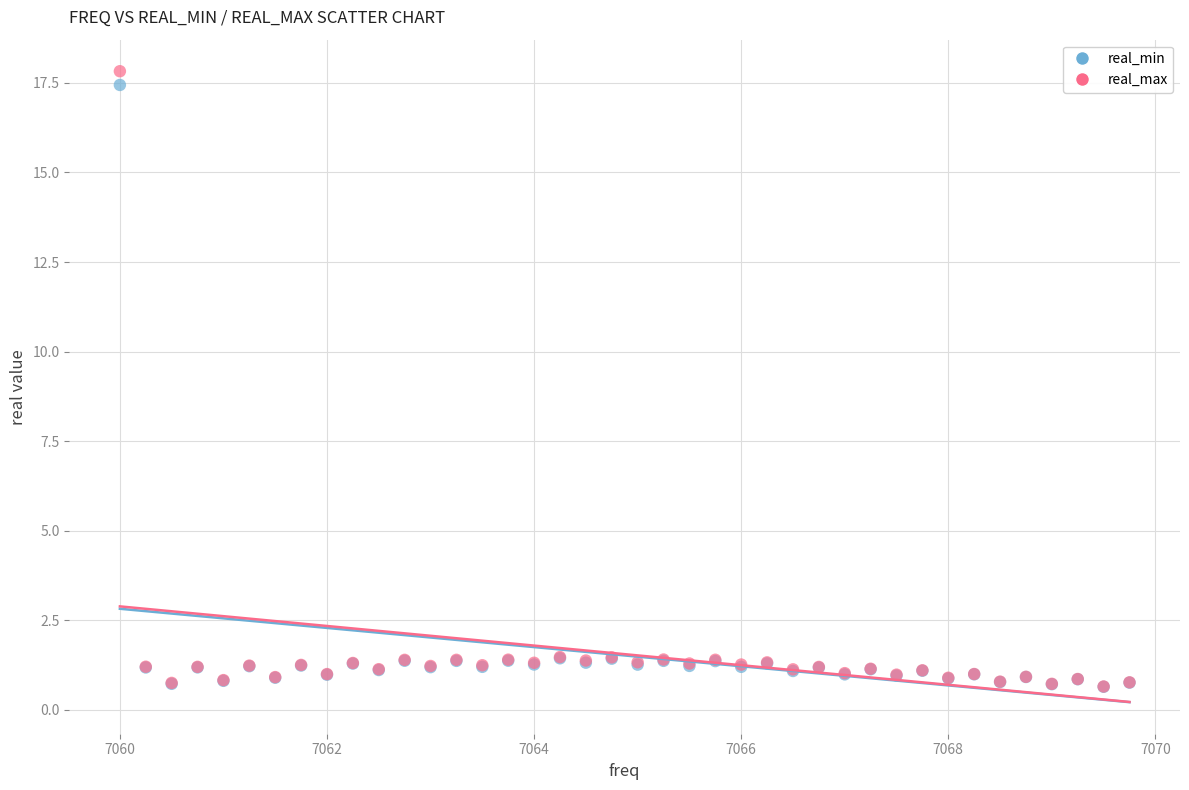

What are all the series names shown in the legend?

real_min, real_max